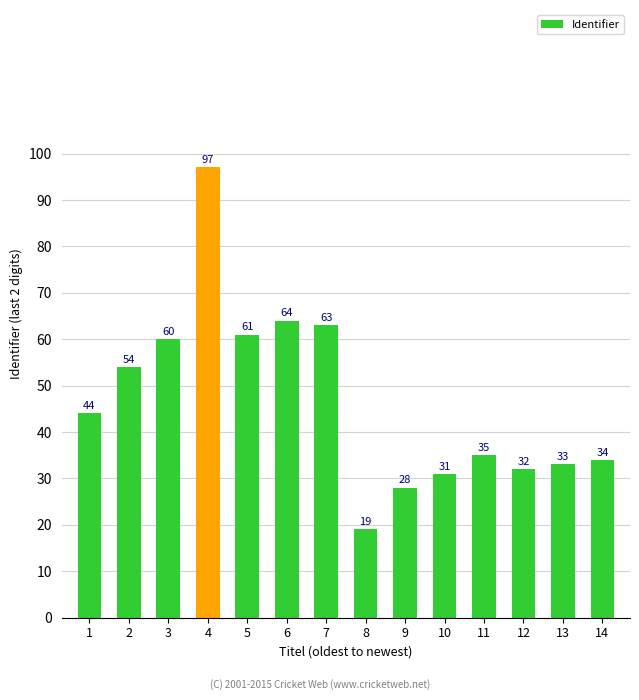

What is the ratio of the value at 8 to the value at 14?

0.6